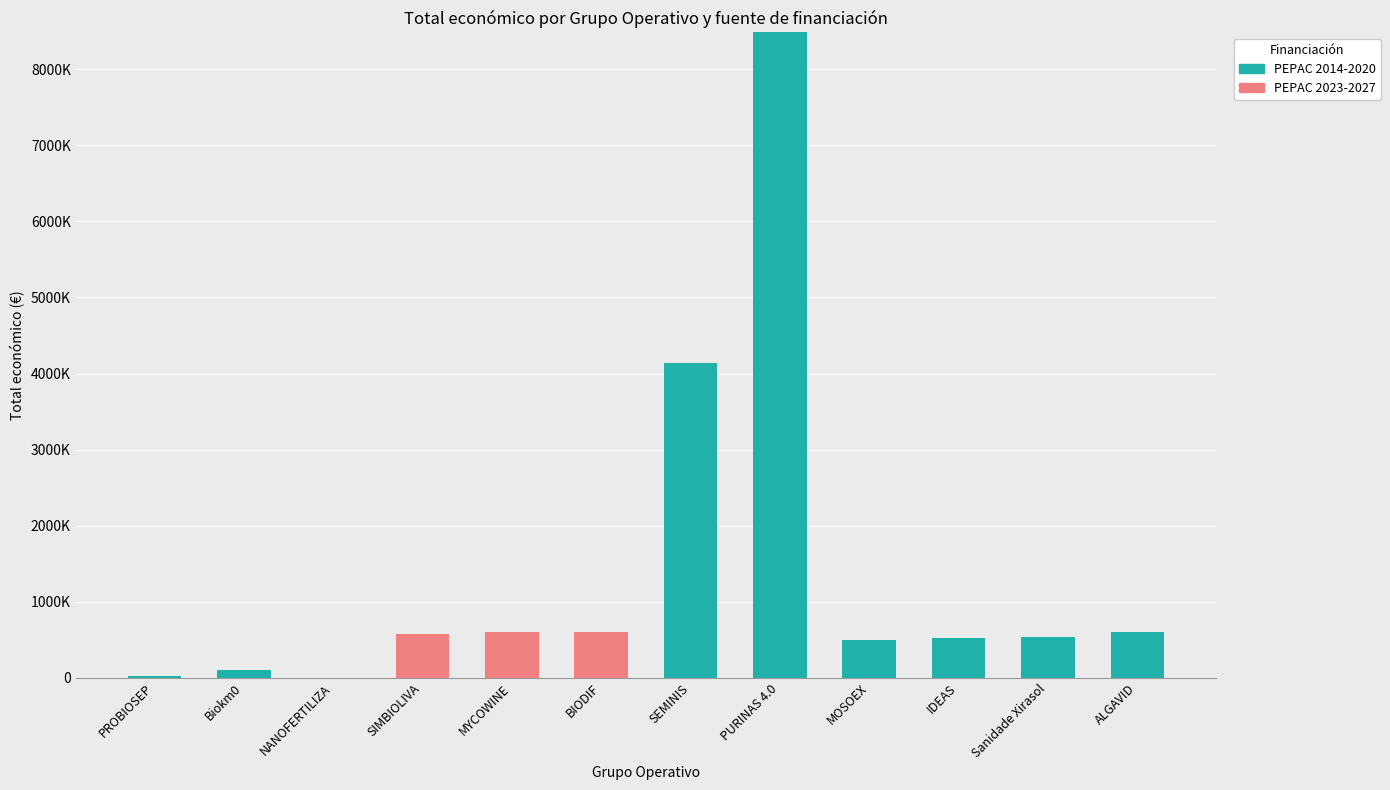

At which category is the sum across all series the highest?

PURINAS 4.0